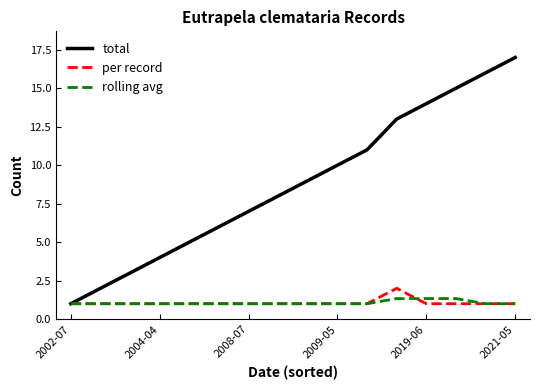

Which series has the largest total across all categories?

total